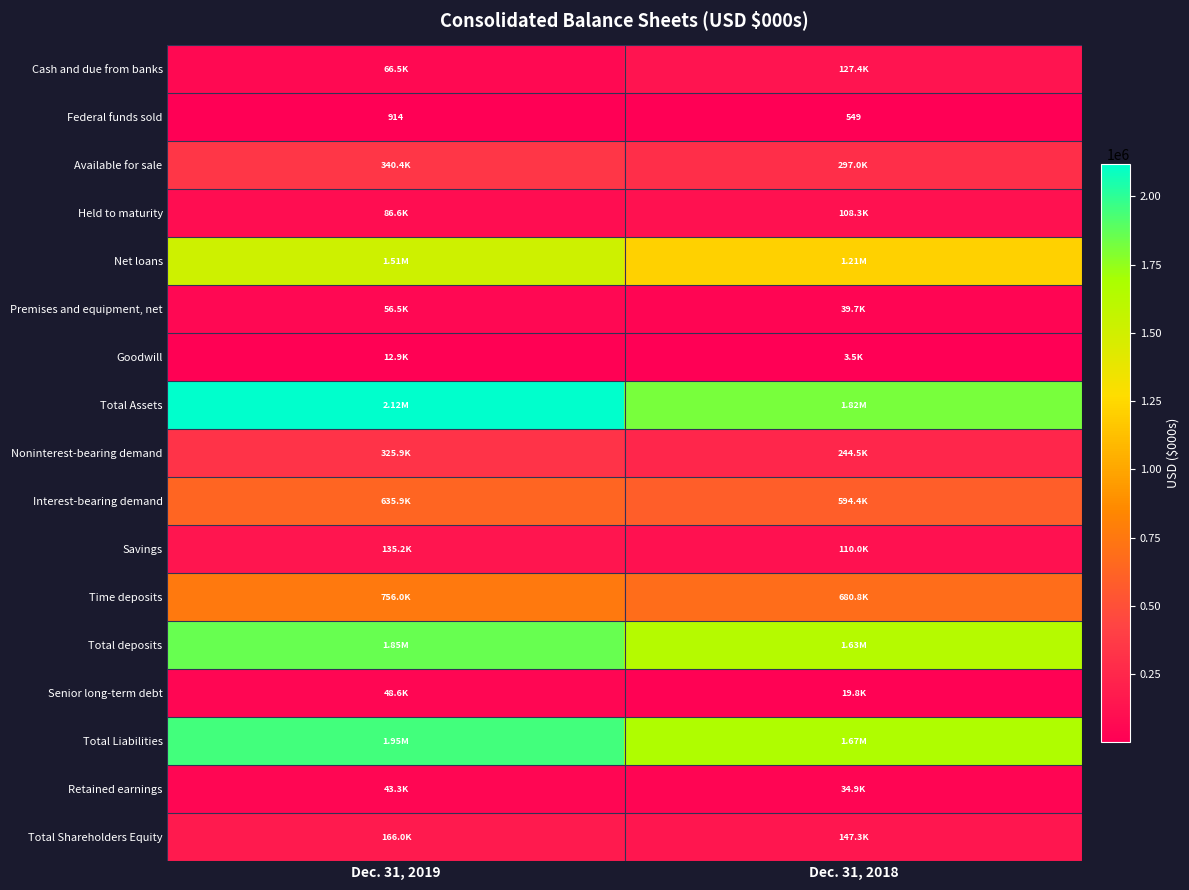

What is the difference between the maximum and minimum values in the Time deposits series?

75238